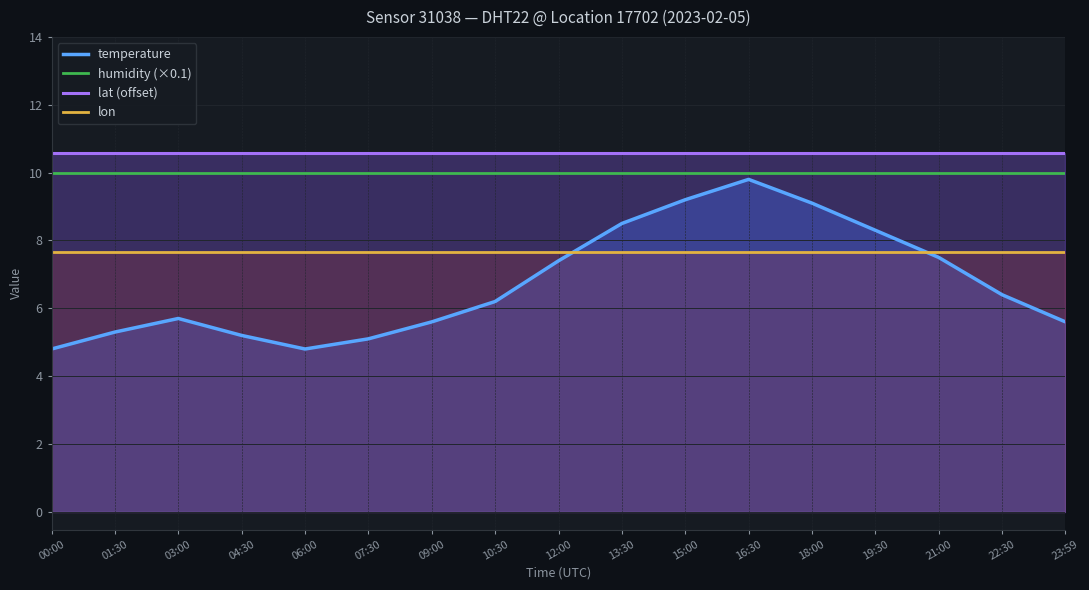

Which series has the largest total across all categories?

lat (offset)